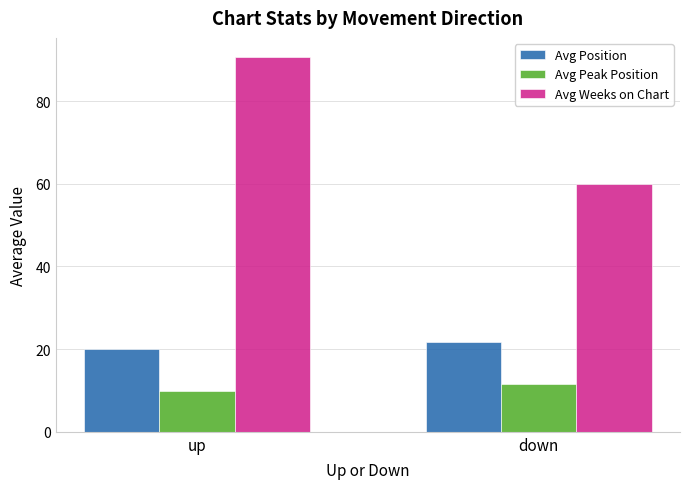

What is the approximate value of Avg Weeks on Chart at up?

90.8